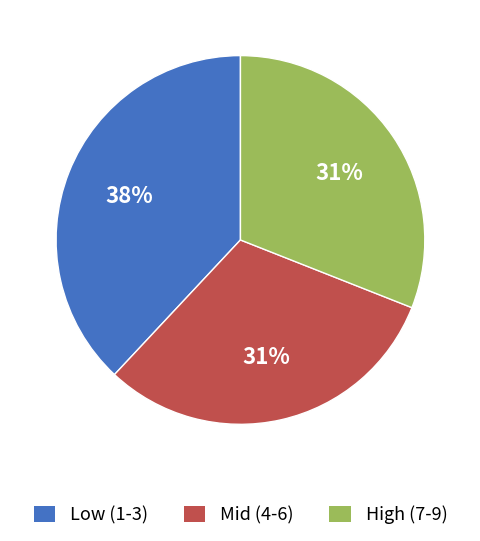

To the nearest percent, what is the difference between the largest and smallest slice percentages?

7%